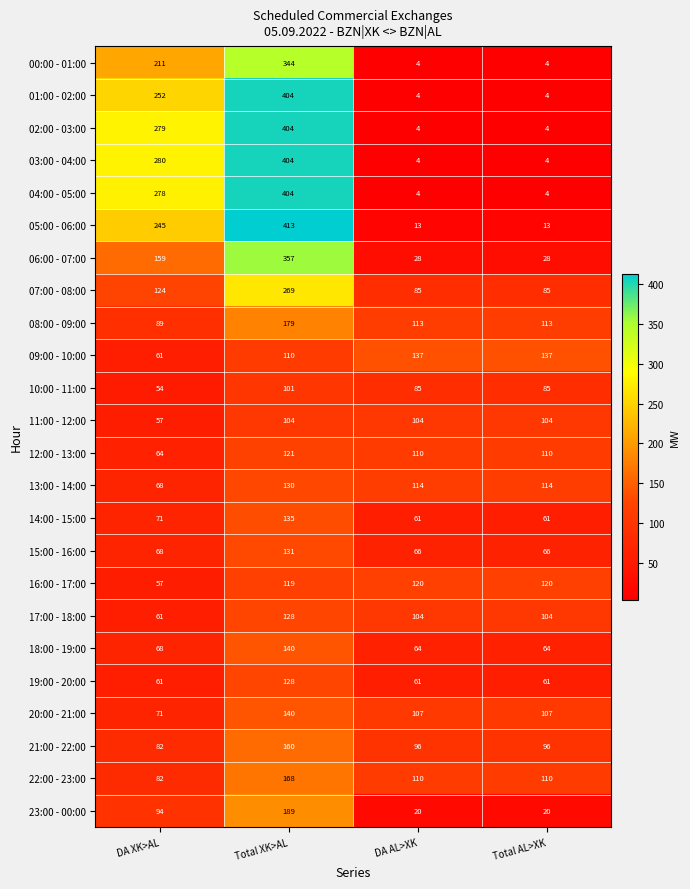

The 16:00 - 17:00 series shows 120 at Total AL>XK. True or false?

True